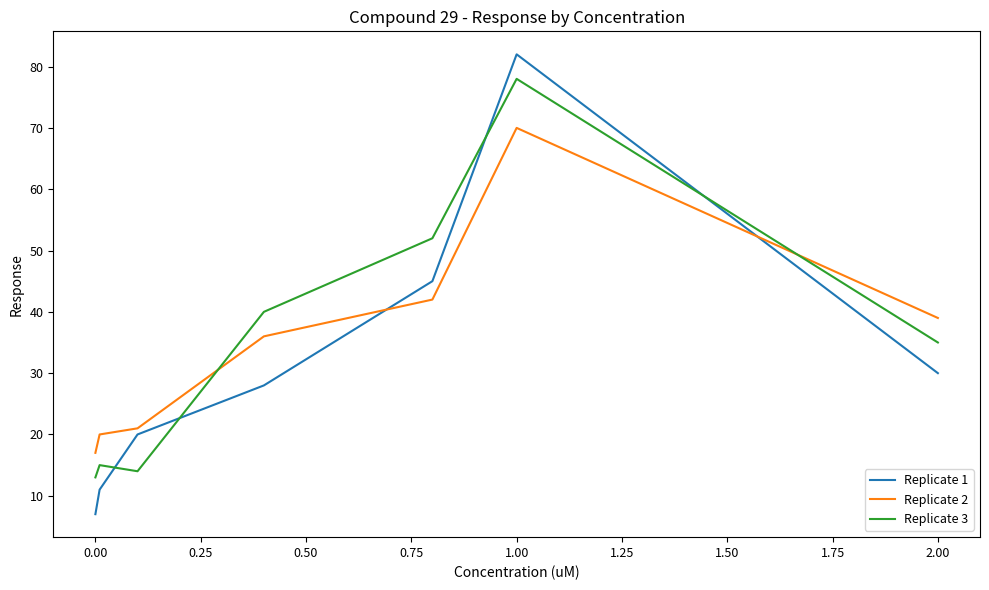

Which series has the largest range (max minus min)?

Replicate 1